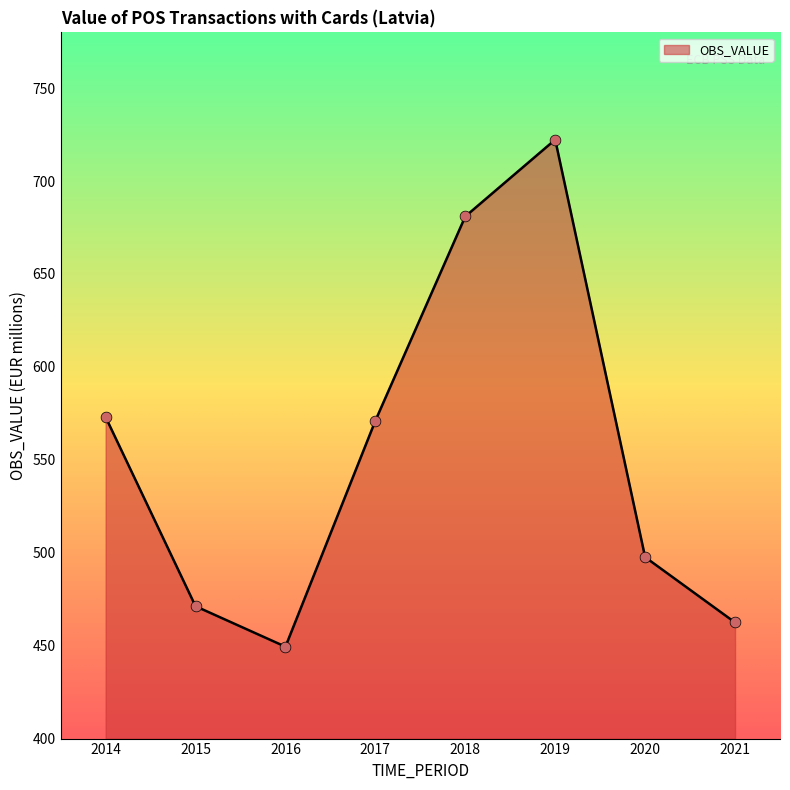

What is the change in value from 2014 to 2015?

-101.8